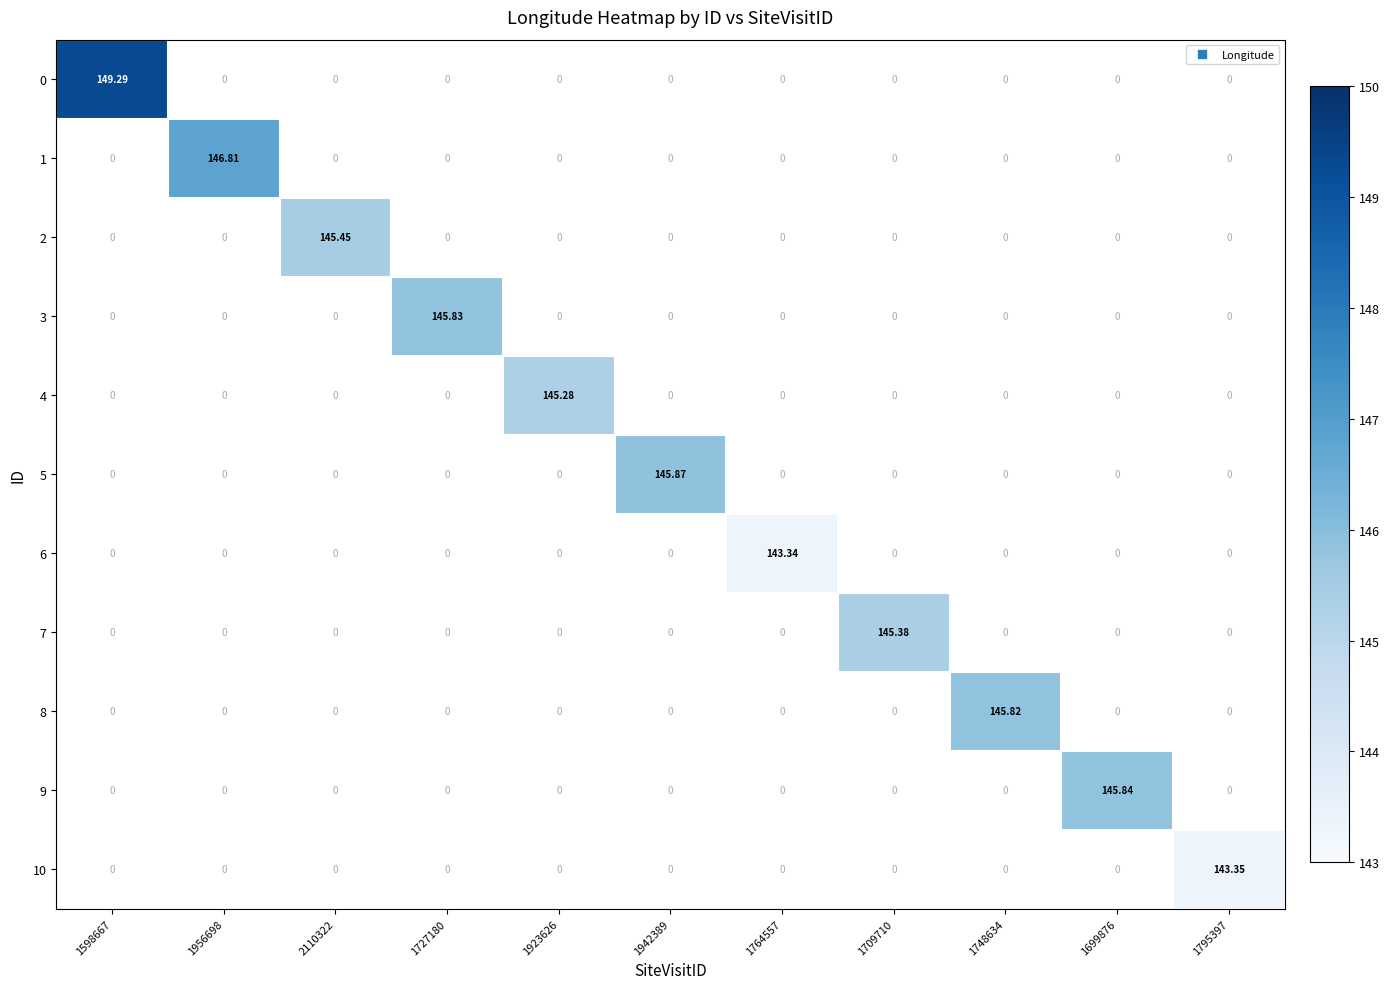

List the series in order of their peak value, highest first.

0, 1, 5, 9, 3, 8, 2, 7, 4, 10, 6